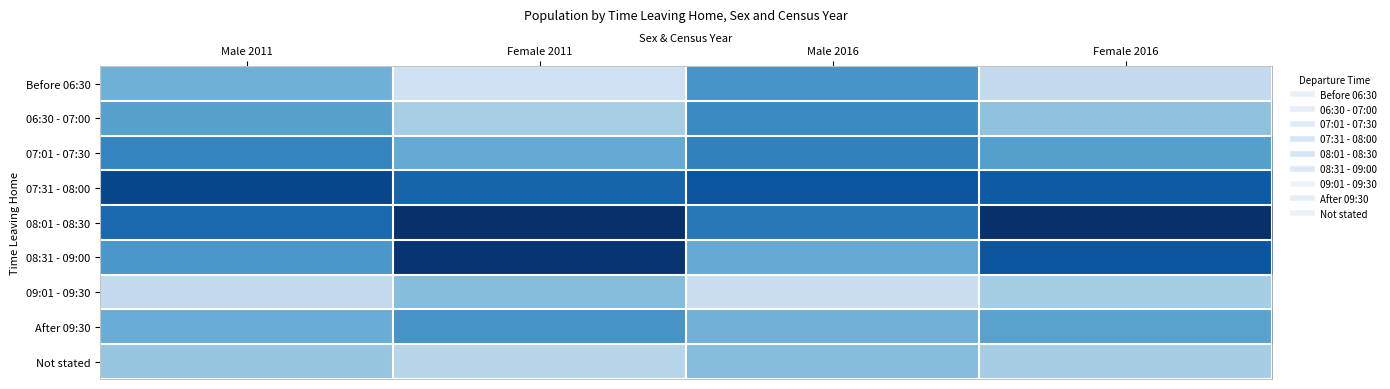

Rank the series by their maximum value, from lowest to highest.

09:01 - 09:30, Not stated, Before 06:30, After 09:30, 06:30 - 07:00, 07:01 - 07:30, 07:31 - 08:00, 08:31 - 09:00, 08:01 - 08:30